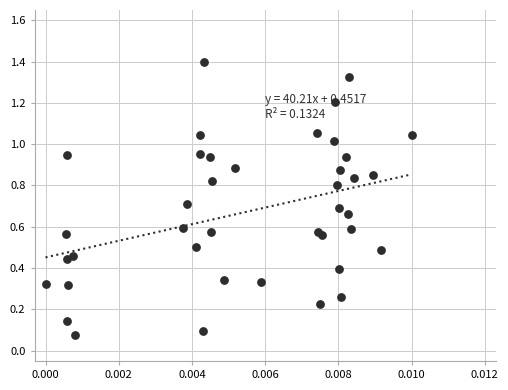

How many points are shown in the scatter plot?

40